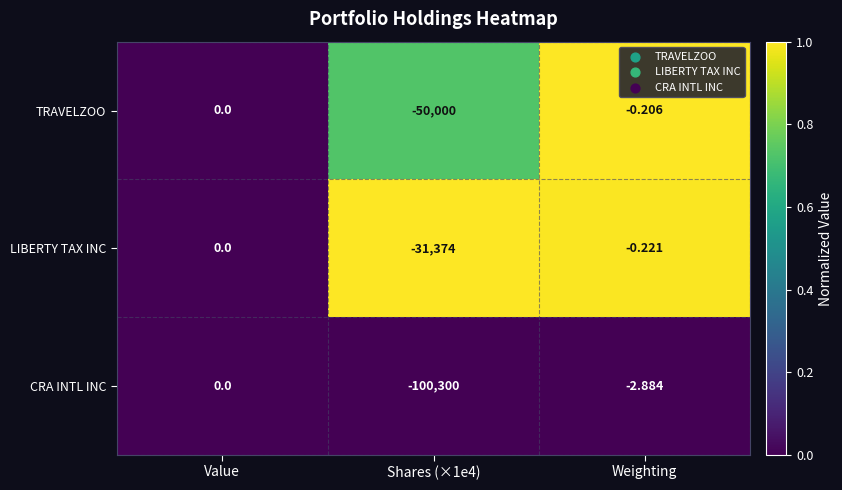

What is the total value across all series at Weighting?

-3.3